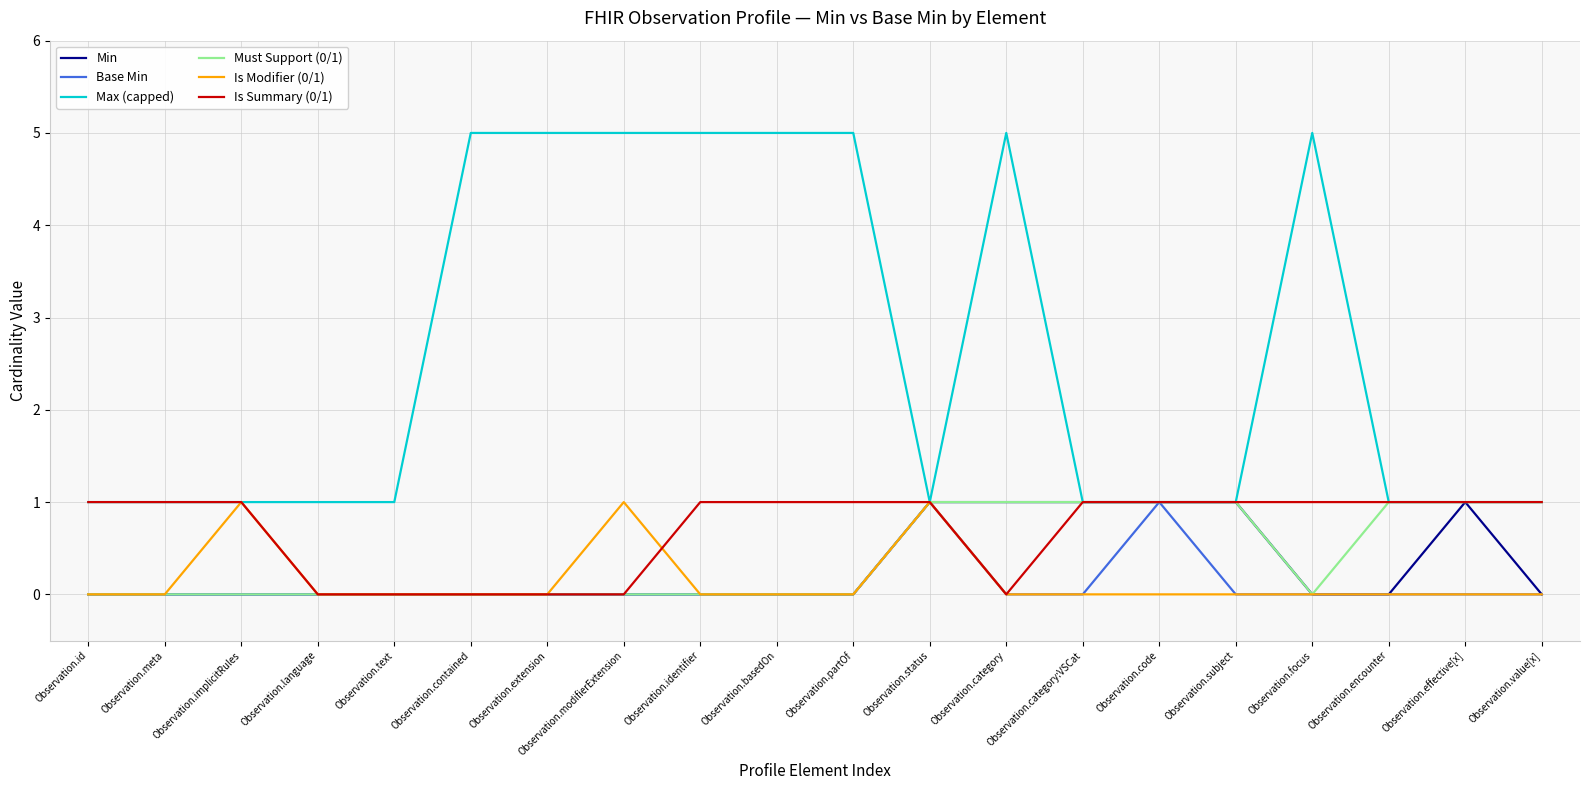

Count the number of data series in this chart.

6